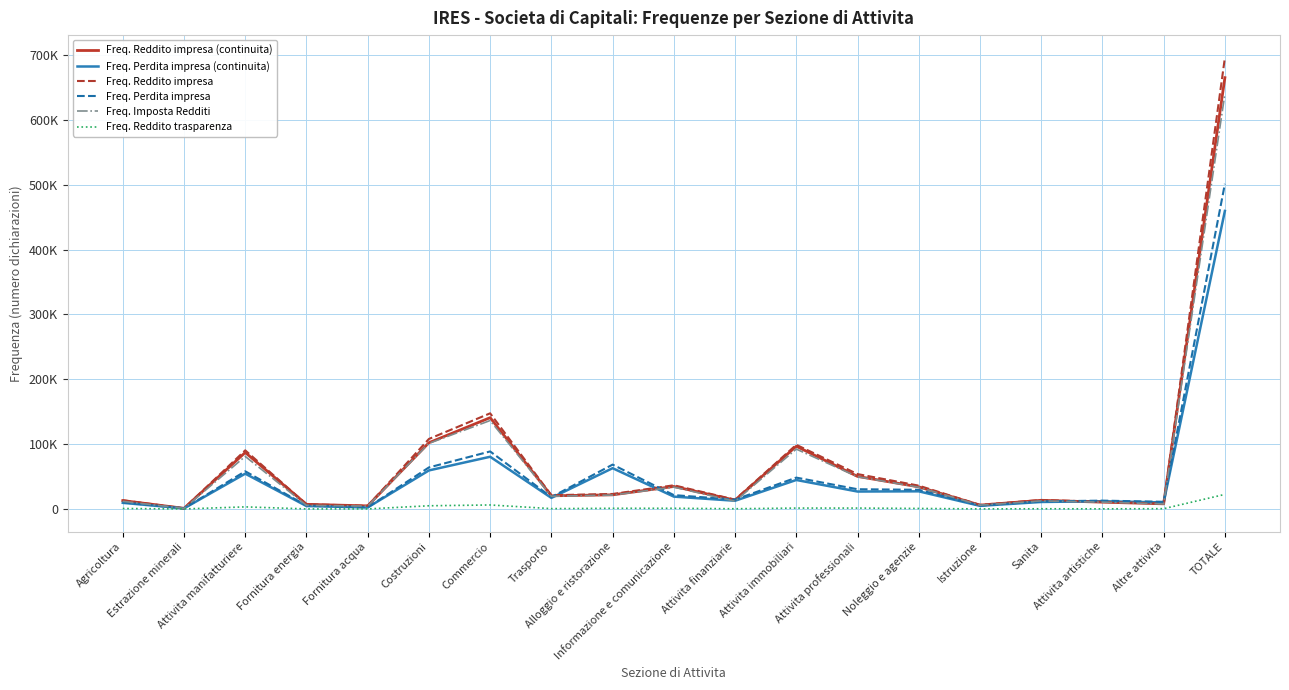

What are all the series names shown in the legend?

Freq. Reddito impresa (continuita), Freq. Perdita impresa (continuita), Freq. Reddito impresa, Freq. Perdita impresa, Freq. Imposta Redditi, Freq. Reddito trasparenza